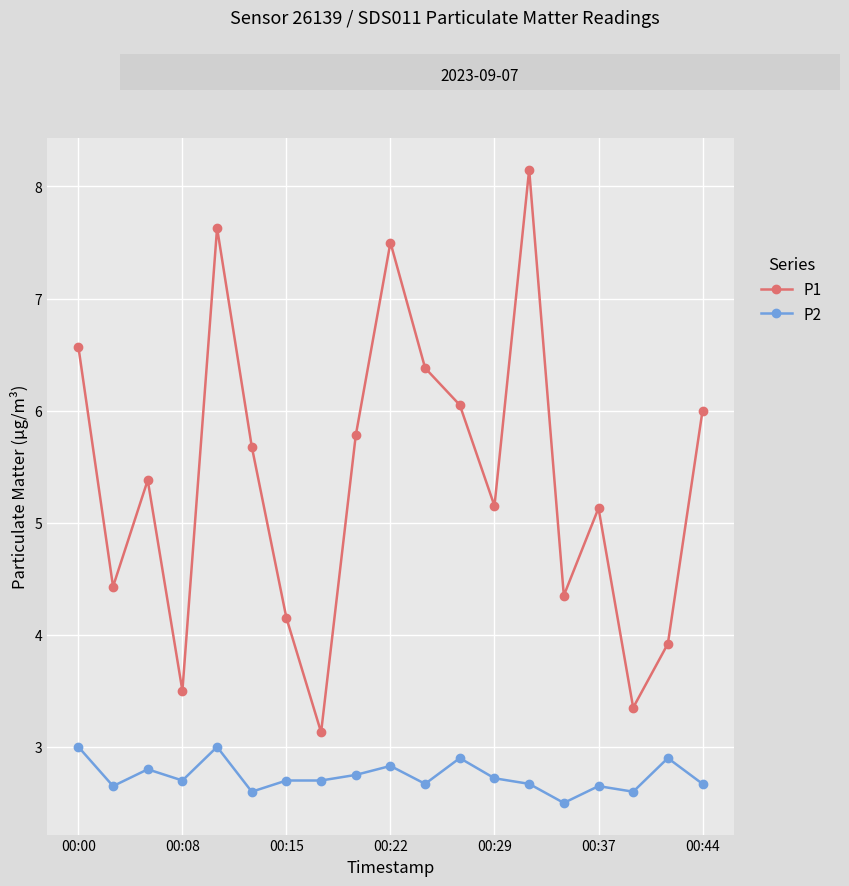

Which series has the widest spread of values?

P1